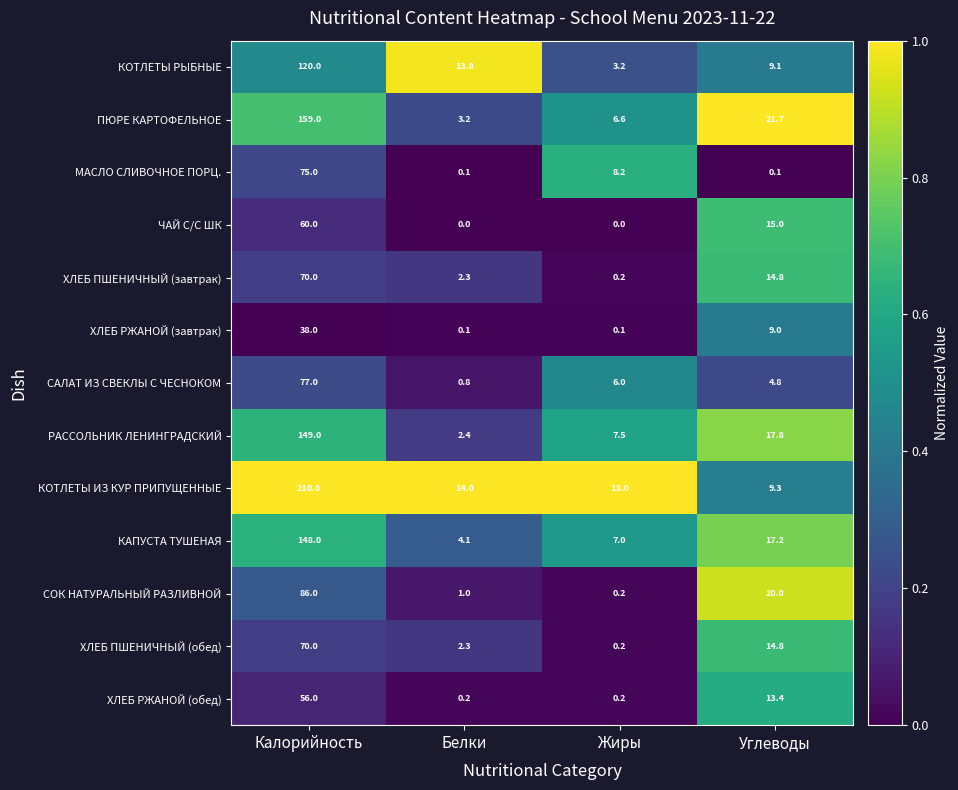

What is the difference between the maximum and minimum values in the ХЛЕБ РЖАНОЙ (обед) series?

55.8